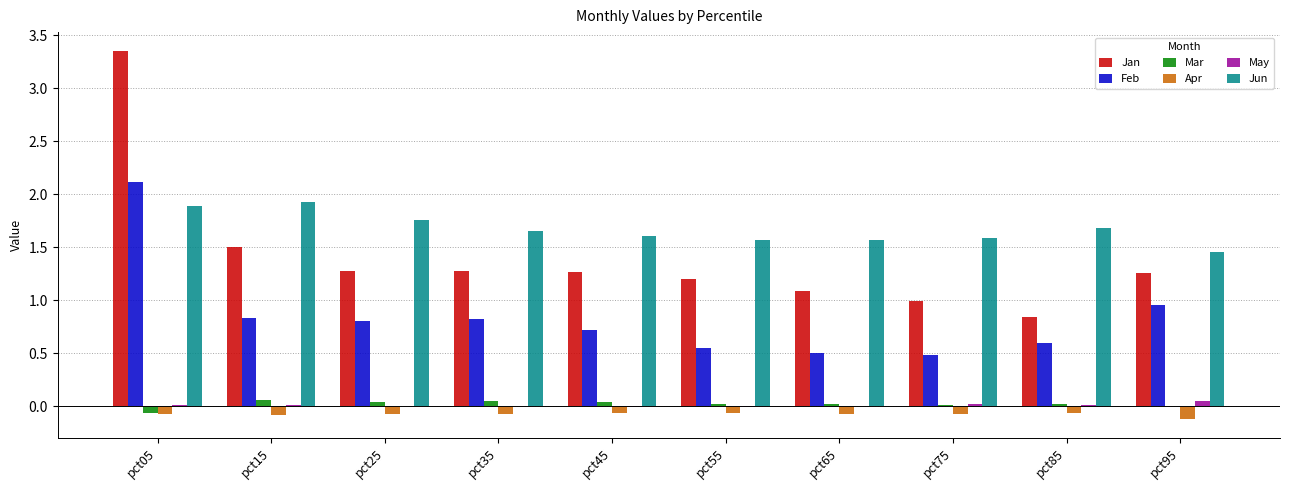

True or false: May has a value of -0.0 at pct45.

True